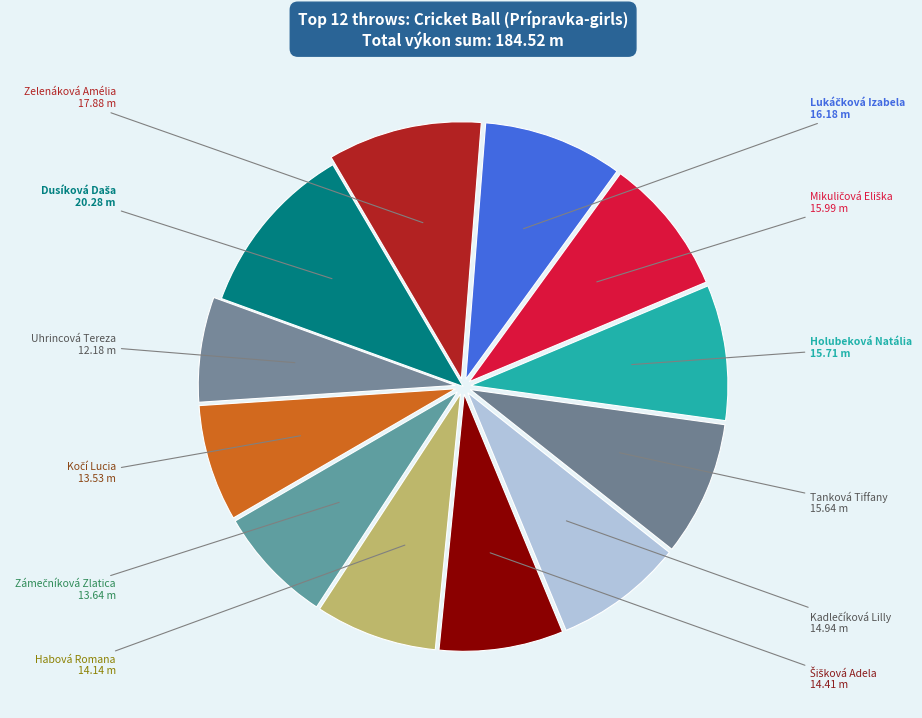

Which slice is the smallest?

Uhrincová Tereza